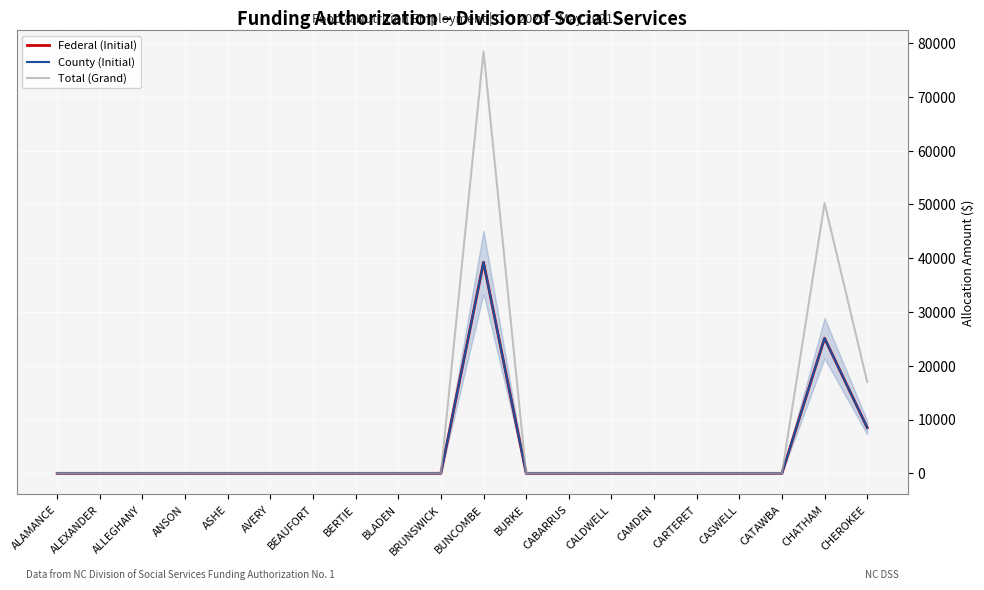

Does the chart have visible grid lines?

Yes